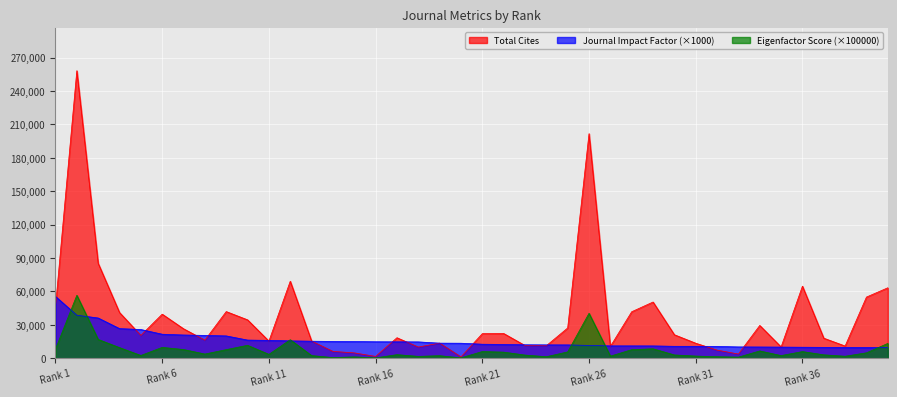

At which label does Journal Impact Factor reach its minimum?

40